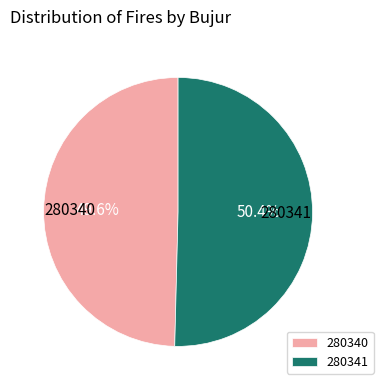

Which has a higher value, 280341 or 280340?

280341